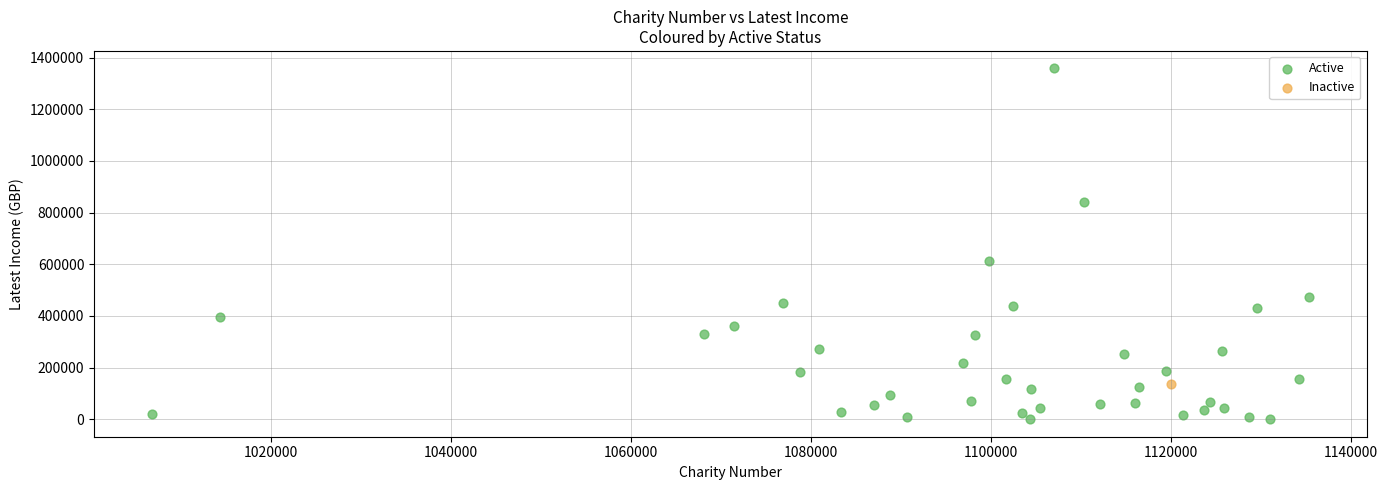

What are all the series names shown in the legend?

Active, Inactive